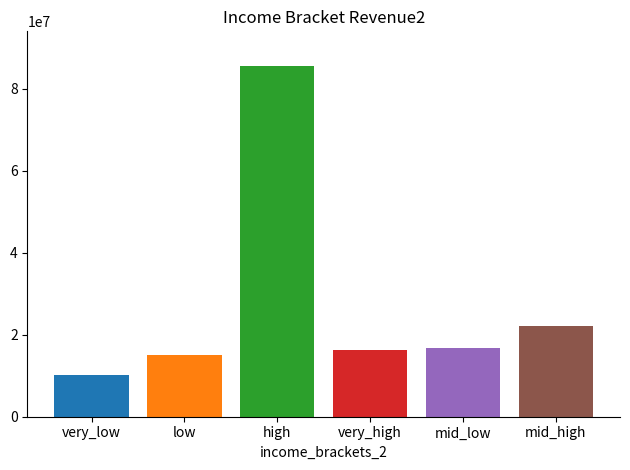

What is the greatest value displayed?

85473497